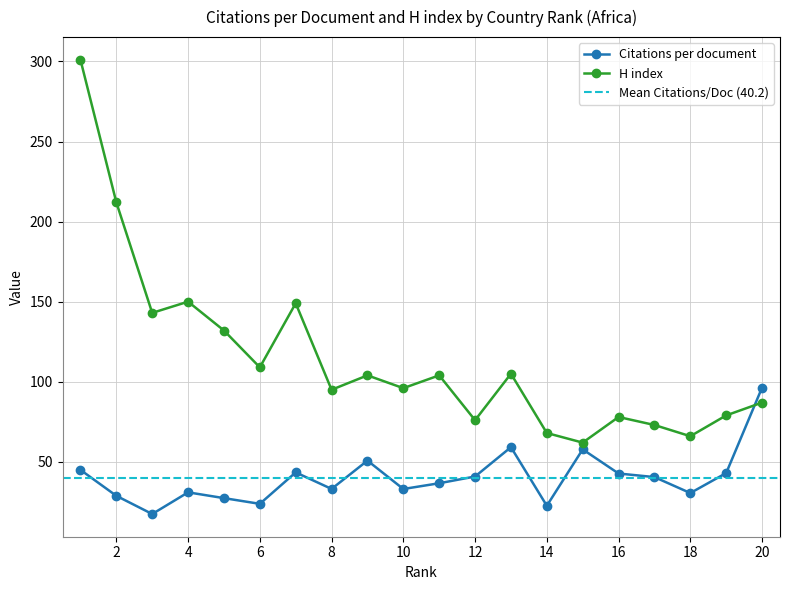

Which series has the largest total across all categories?

H index